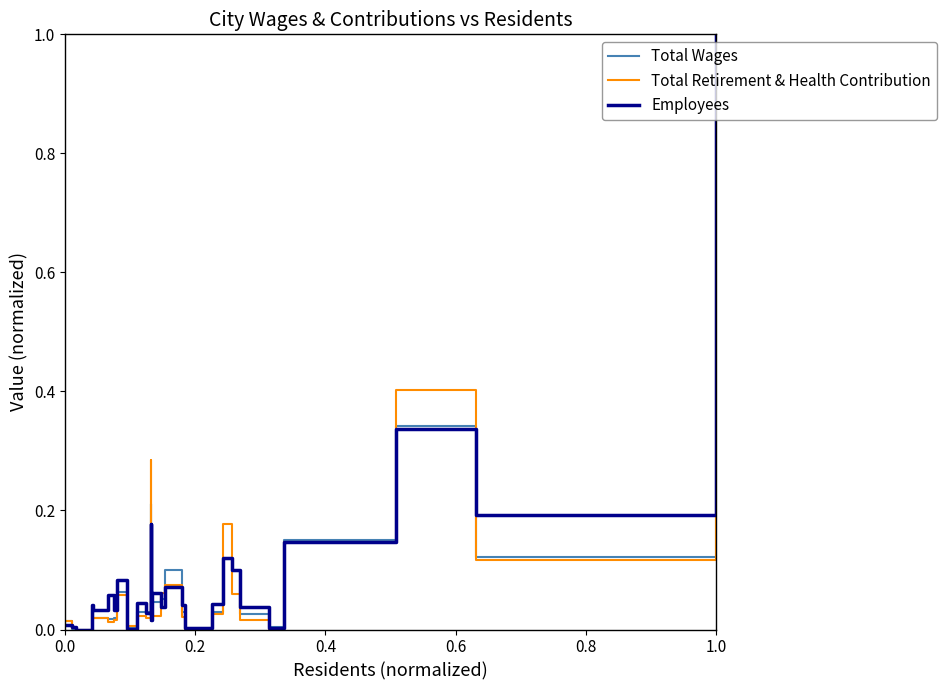

What is the greatest value displayed?

1.0